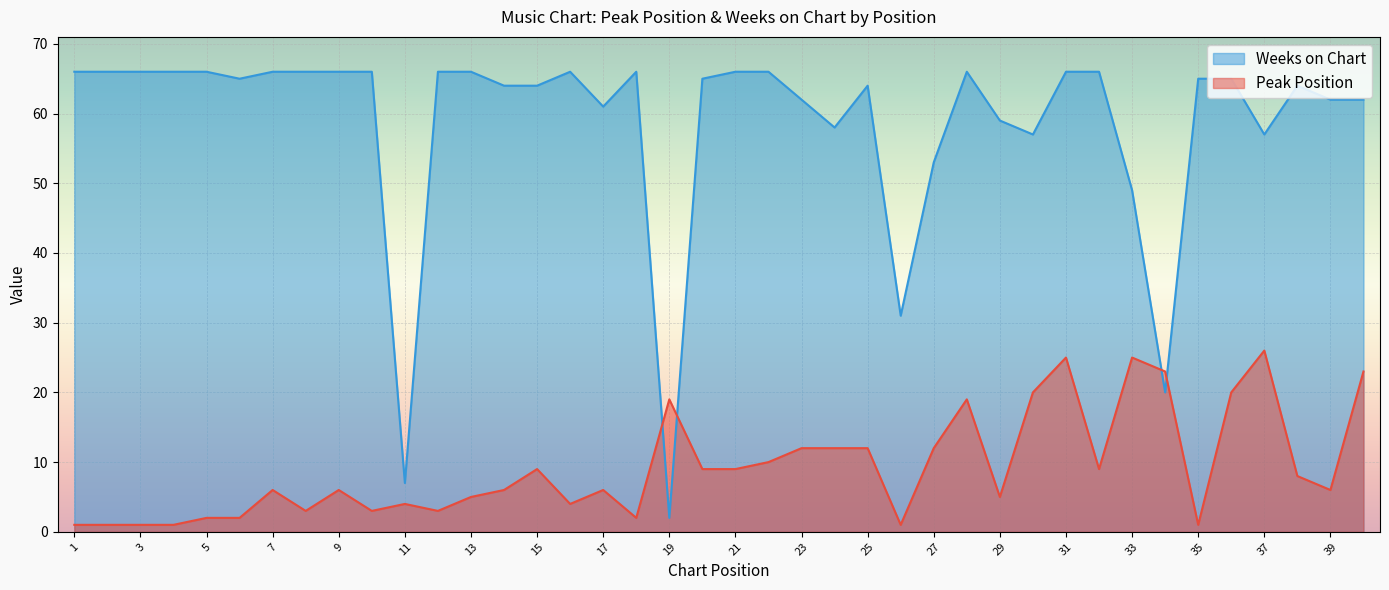

List the labels in order of Peak Position value, smallest first.

1, 2, 3, 4, 26, 35, 5, 6, 18, 8, 10, 12, 11, 16, 13, 29, 7, 9, 14, 17, 39, 38, 15, 20, 21, 32, 22, 23, 24, 25, 27, 19, 28, 30, 36, 34, 40, 31, 33, 37